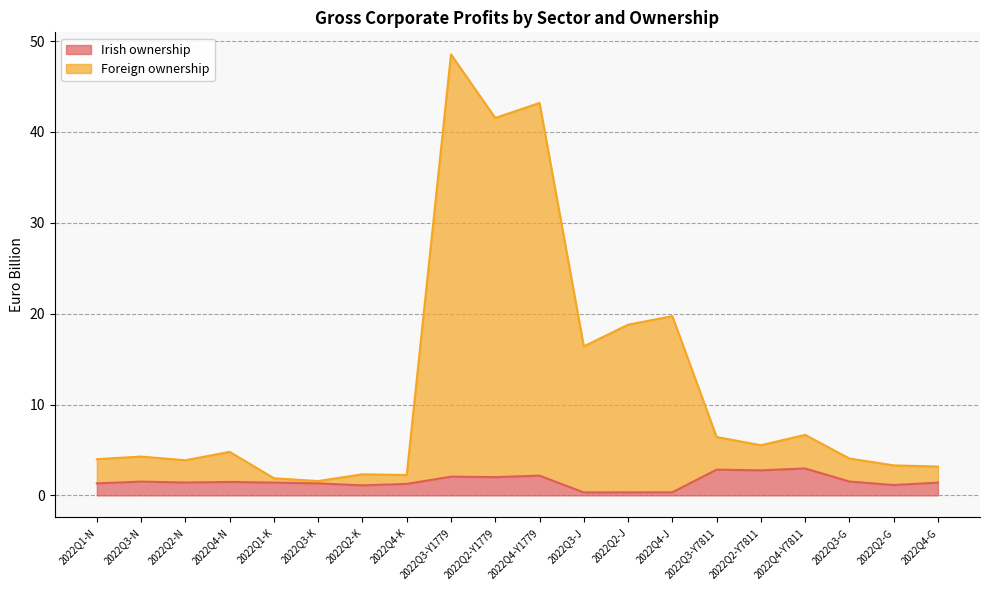

True or false: Foreign ownership and Irish ownership cross at least once.

False